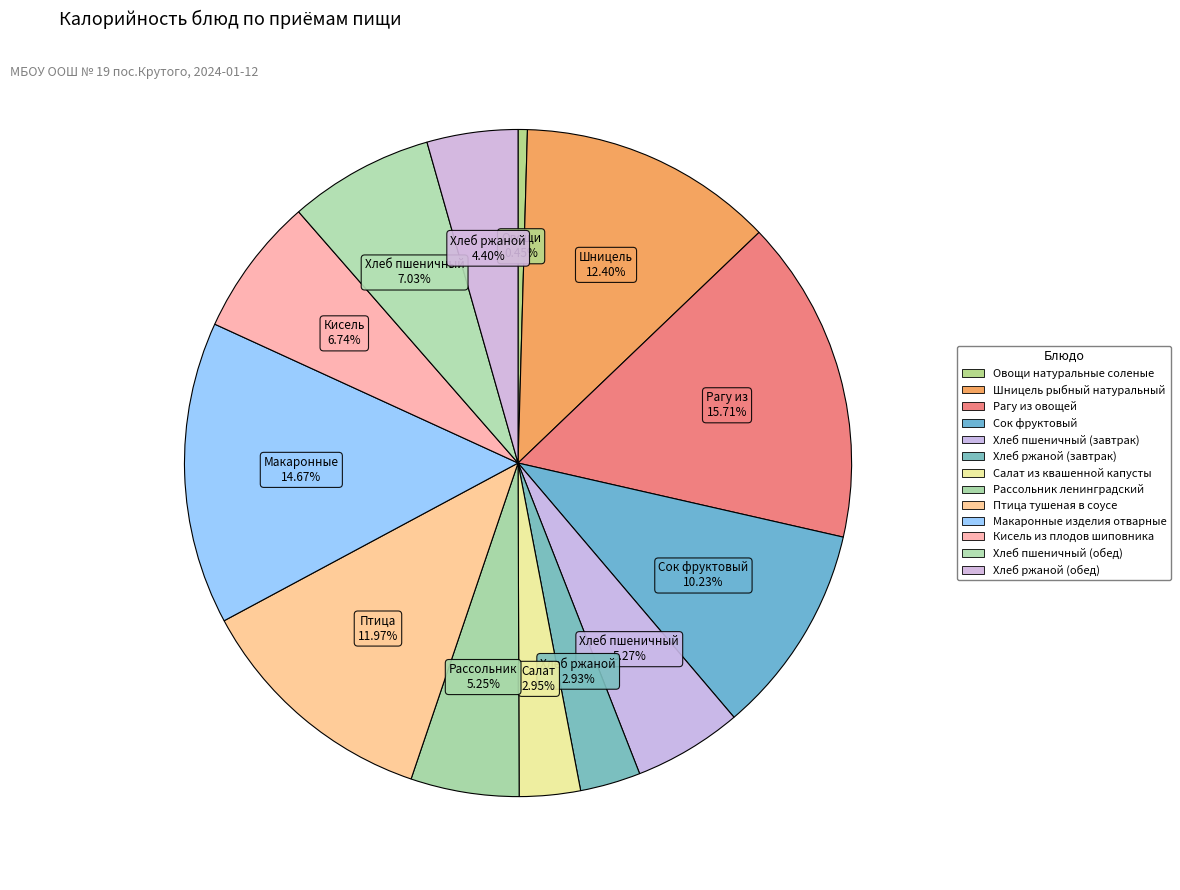

To the nearest percent, what percentage of the pie is Макаронные изделия отварные?

15%